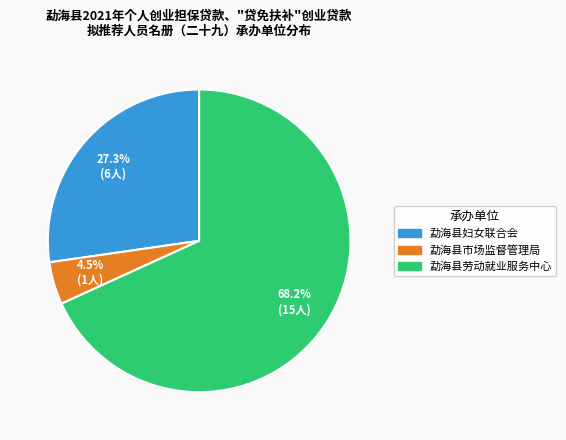

What portion of the pie excludes 勐海县劳动就业服务中心?

31.8%